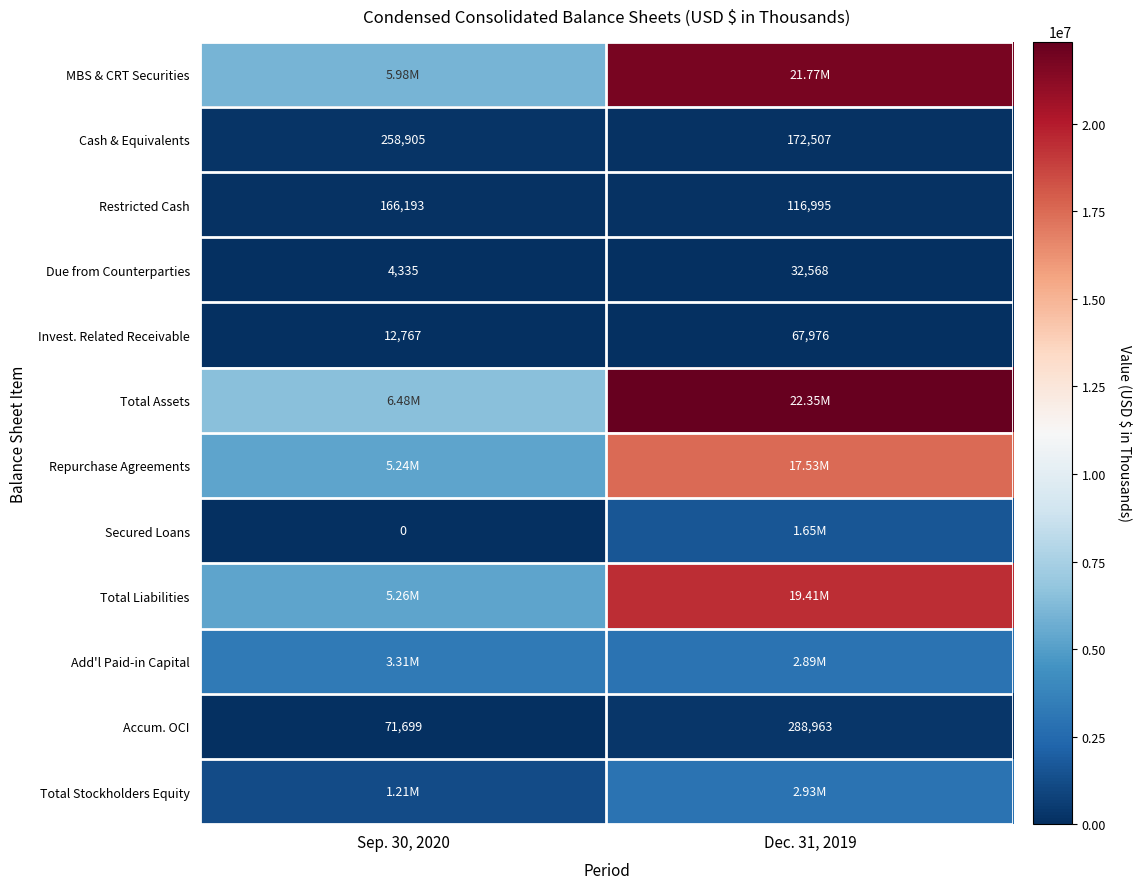

What is the sum of the Due from Counterparties values at Dec. 31, 2019 and Sep. 30, 2020?

36903